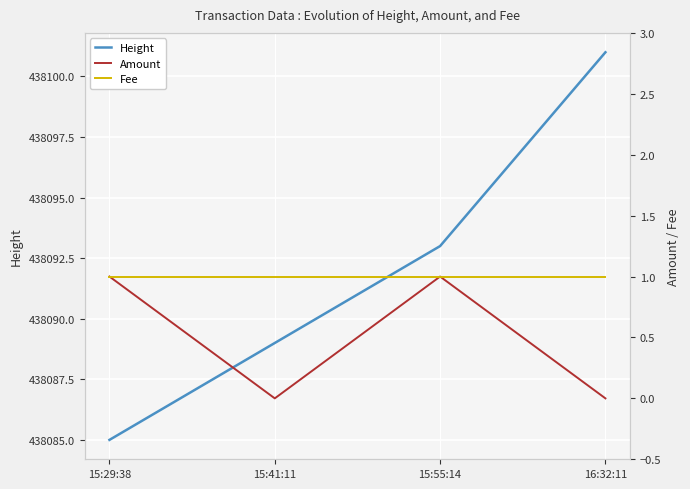

What is the sum of all Amount values?

2